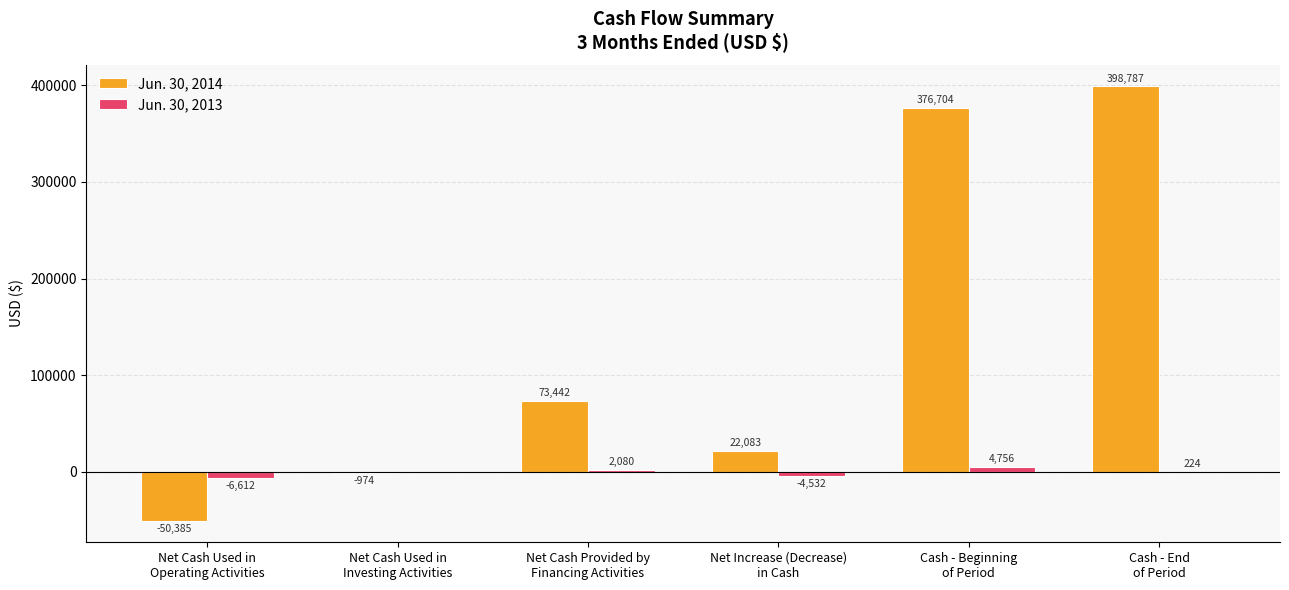

Which series has the largest range (max minus min)?

Jun. 30, 2014